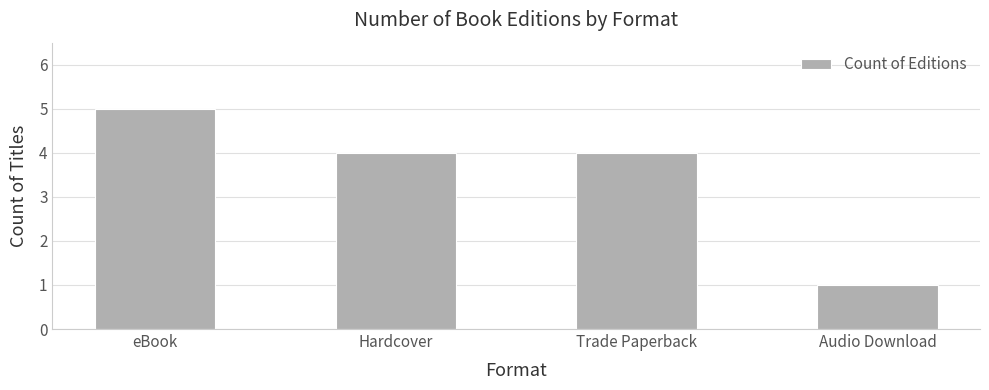

The value at Audio Download is 1. True or false?

True